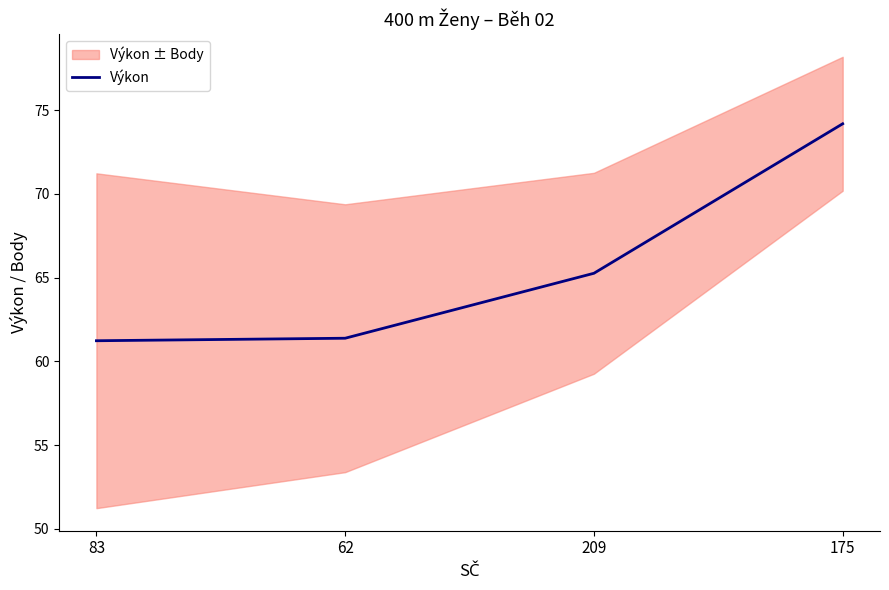

Rank the categories by value from lowest to highest.

83, 62, 209, 175